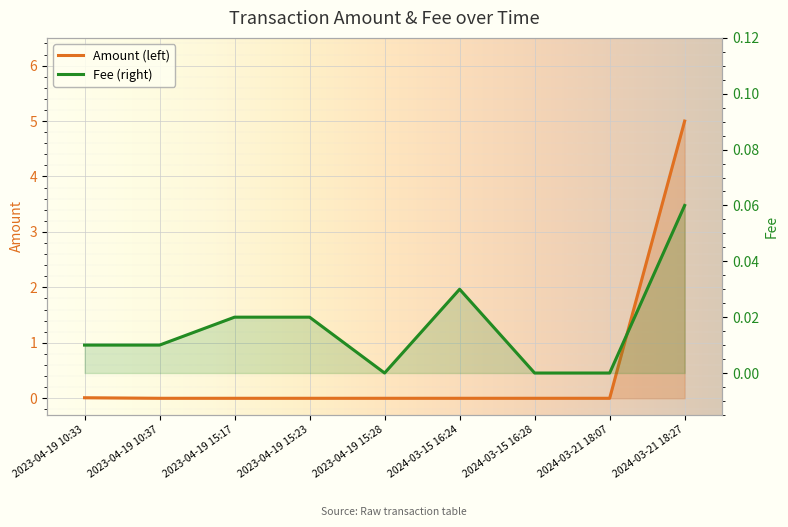

What is the label of the 3rd point from the left?

2023-04-19 15:17